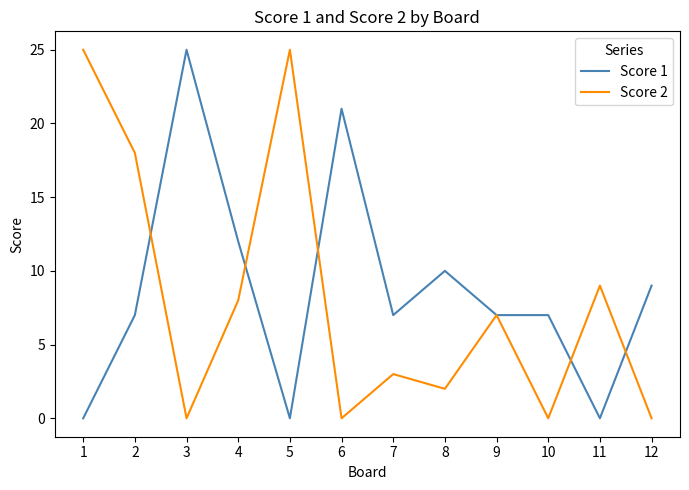

Does the chart display data point markers on the line(s)?

No